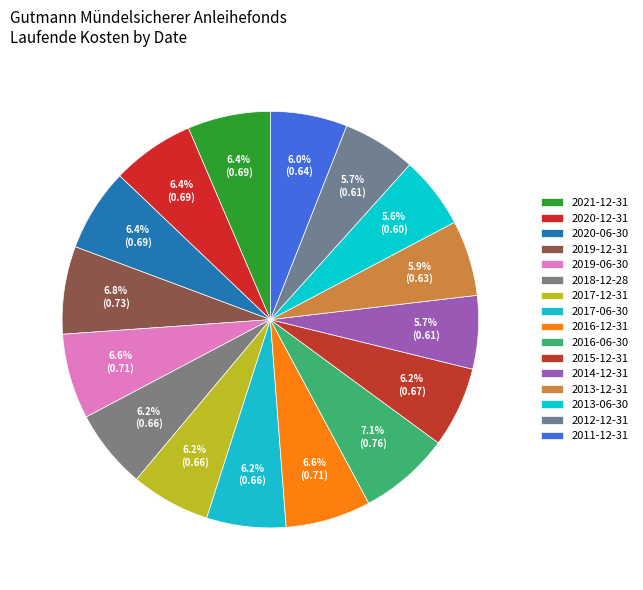

Is there a majority slice in this chart?

No